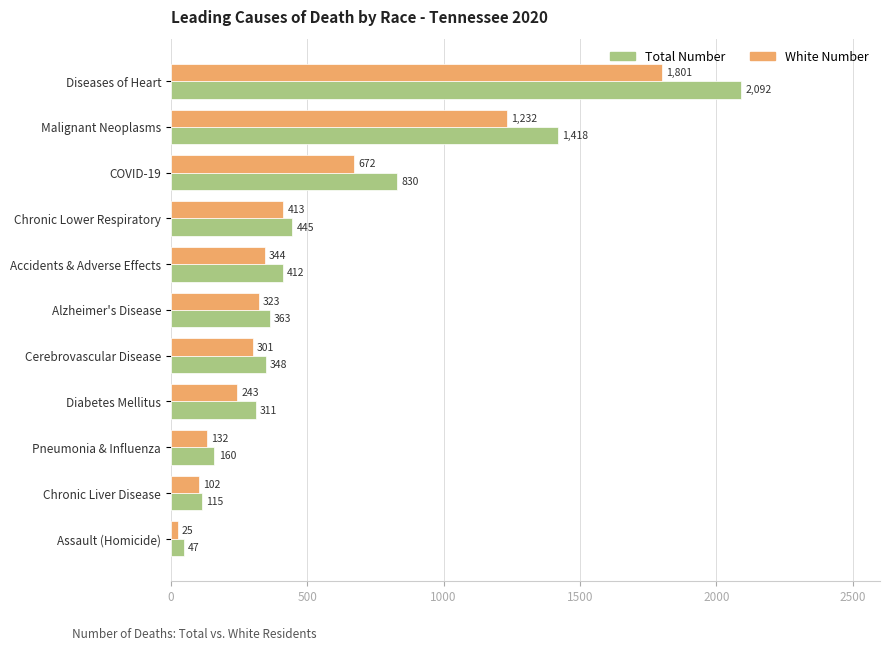

At which label does White Number reach its minimum?

Assault (Homicide)